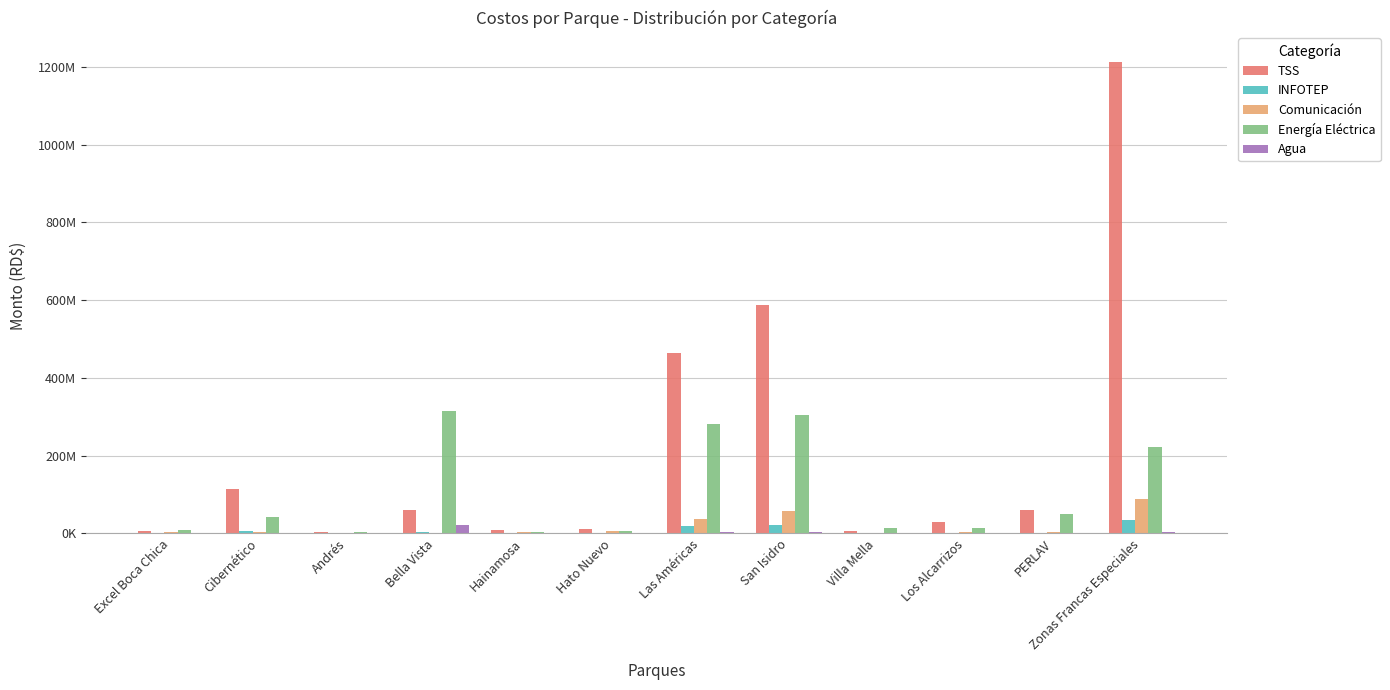

Is it true that Agua equals 2787900.2 at San Isidro?

True